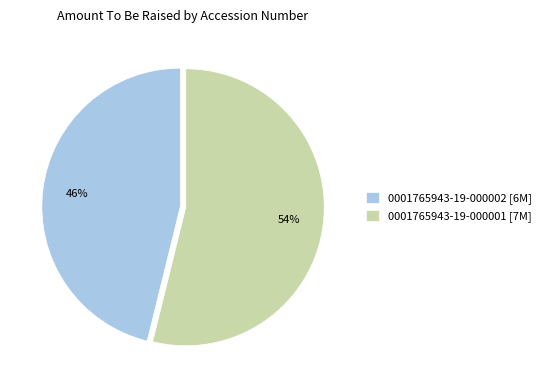

Which has a higher value, 0001765943-19-000001 or 0001765943-19-000002?

0001765943-19-000001